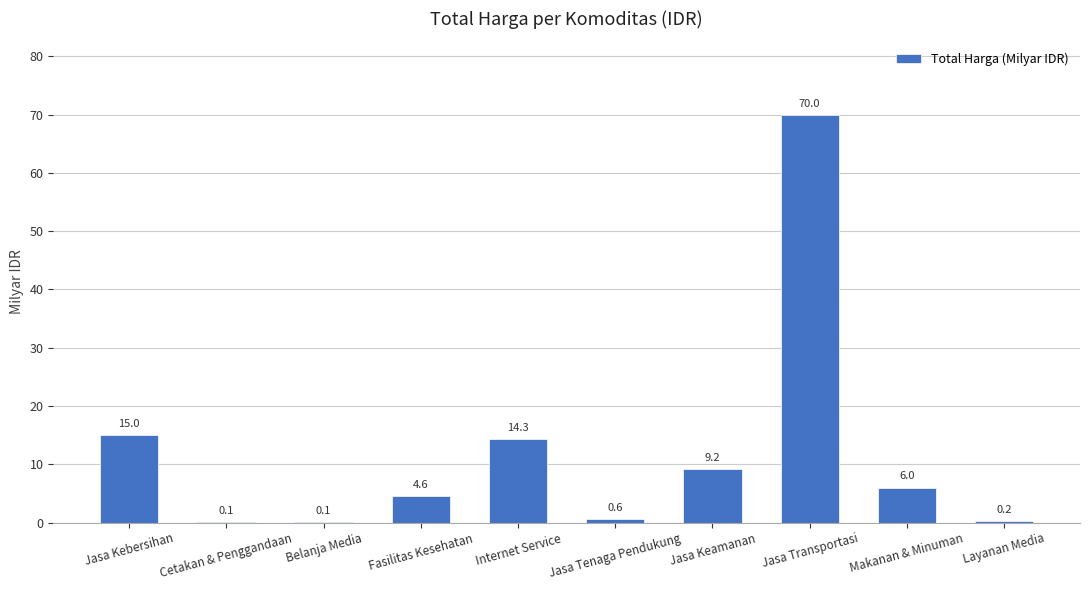

What is the average value?

12.0